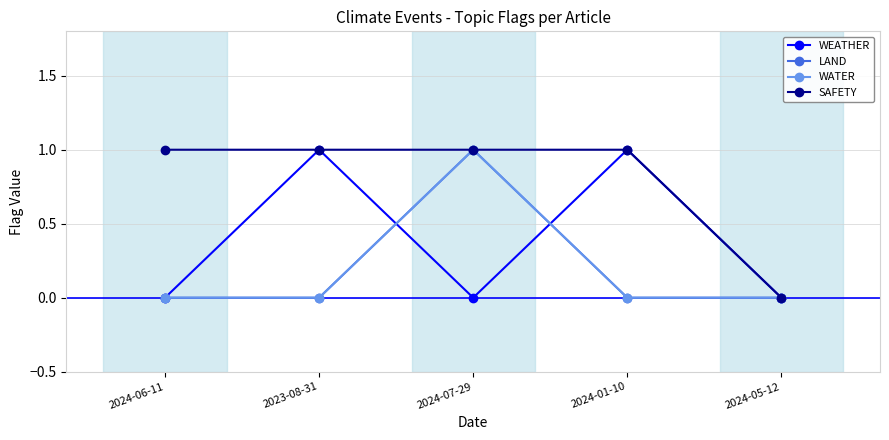

What is the label of the 3rd point from the left?

2024-07-29